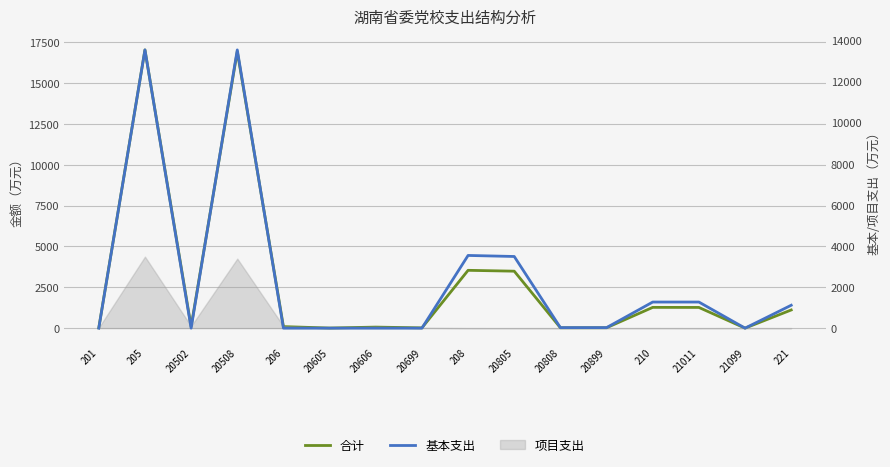

What is the greatest value displayed?

17015.1